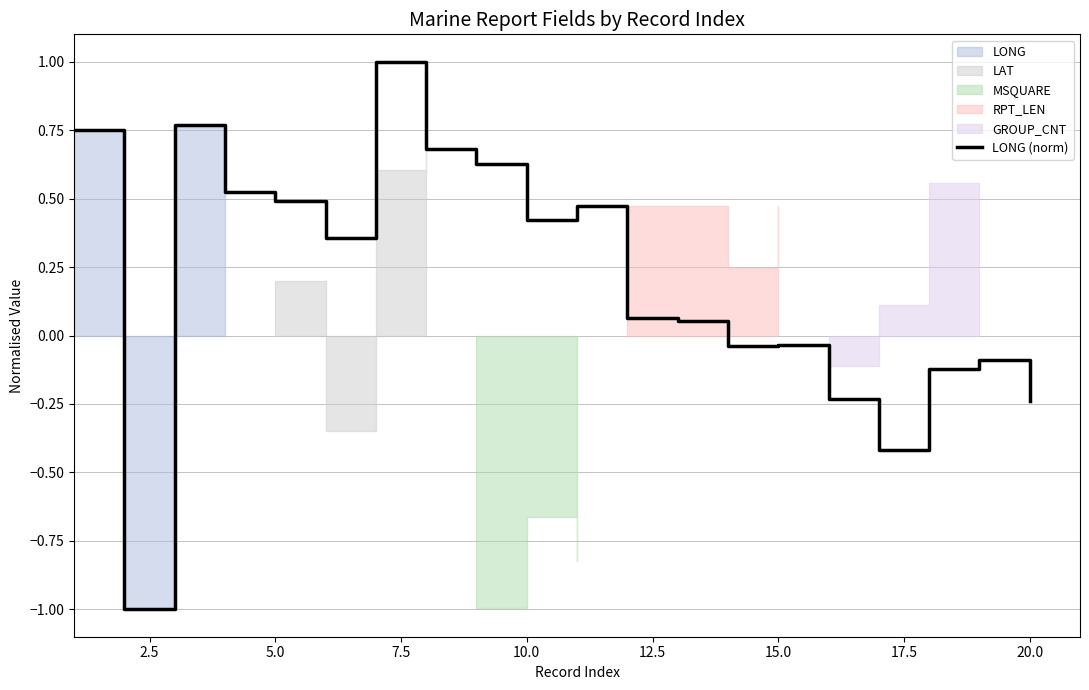

What is the minimum value for LONG (norm)?

-1.0